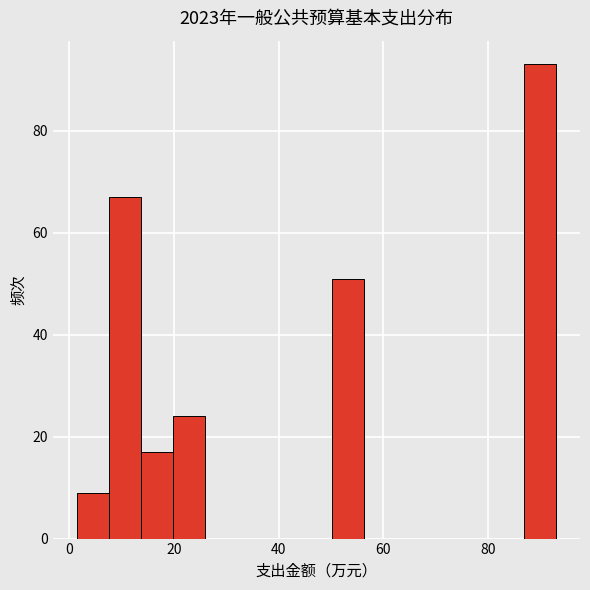

Read against the x-axis, roughly where is the centre of the tallest bar?

90